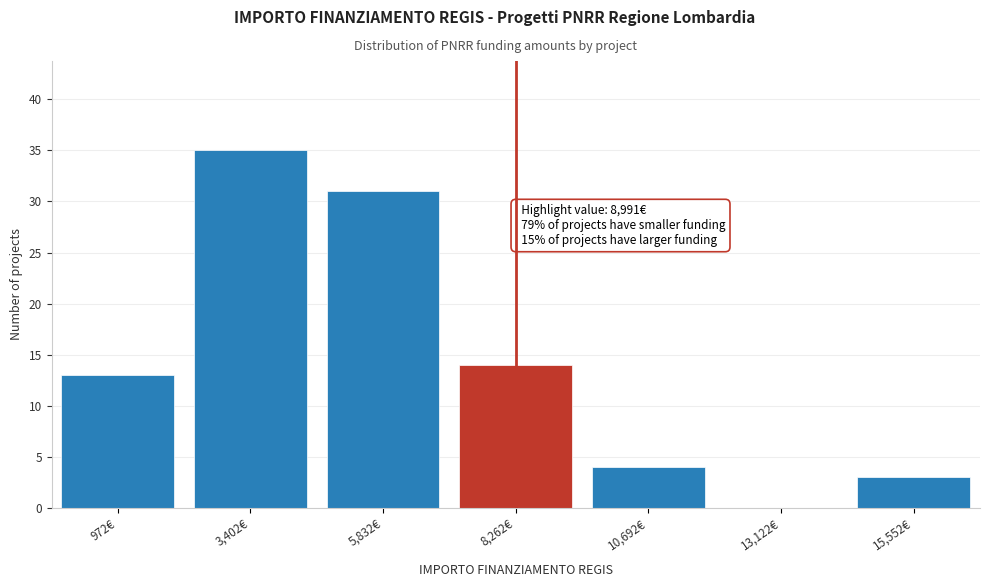

Reading right to left, transcribe all the data shown in this chart.

15,552€=3	13,122€=0	10,692€=4	8,262€=14	5,832€=31	3,402€=35	972€=13